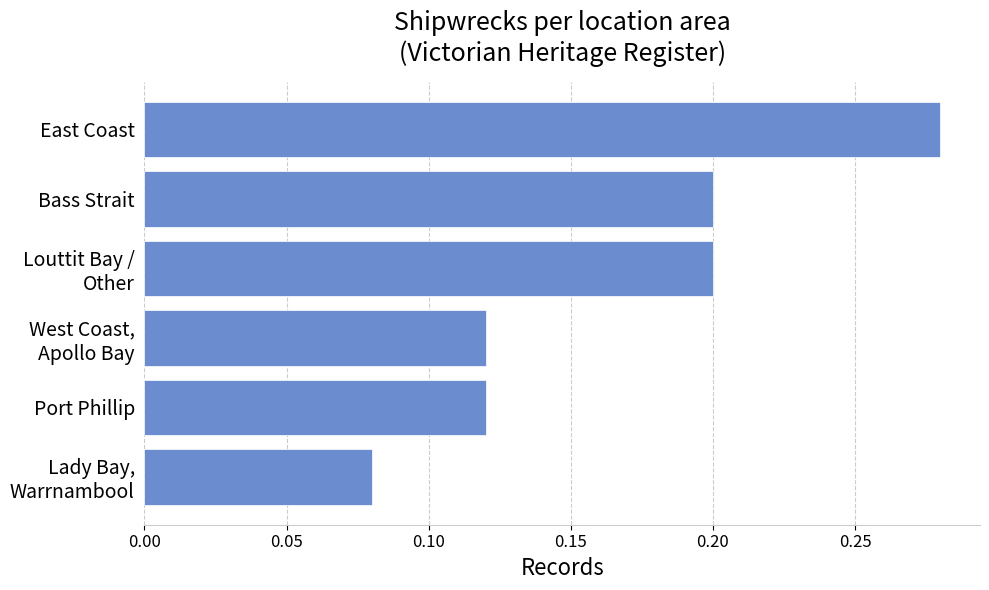

What is the sum of all values?

1.0